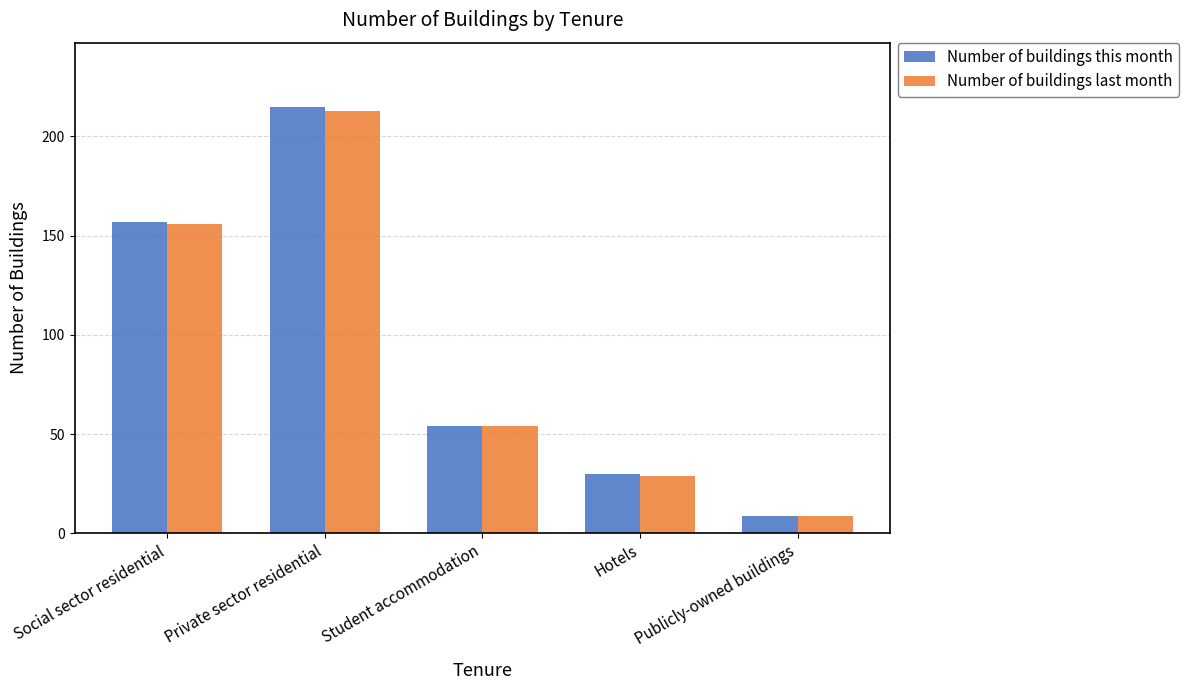

The Number of buildings last month series shows 256 at Social sector residential. True or false?

False